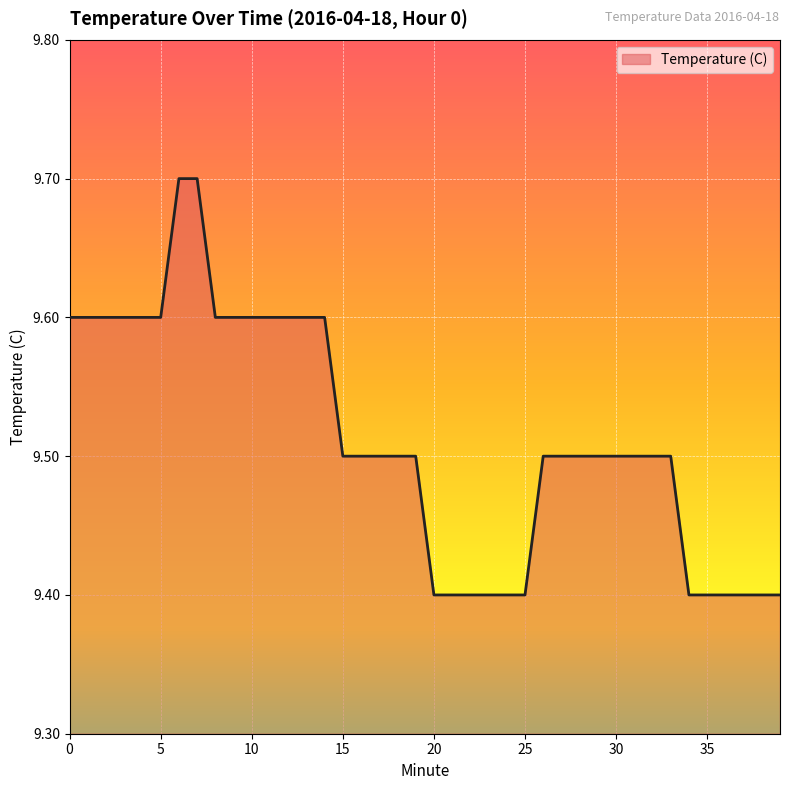

What is the difference between the maximum and minimum values?

0.3